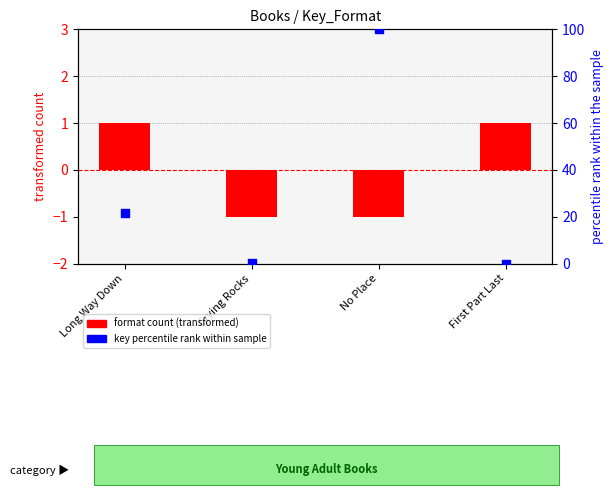

Which series contains the highest Y value?

key percentile rank